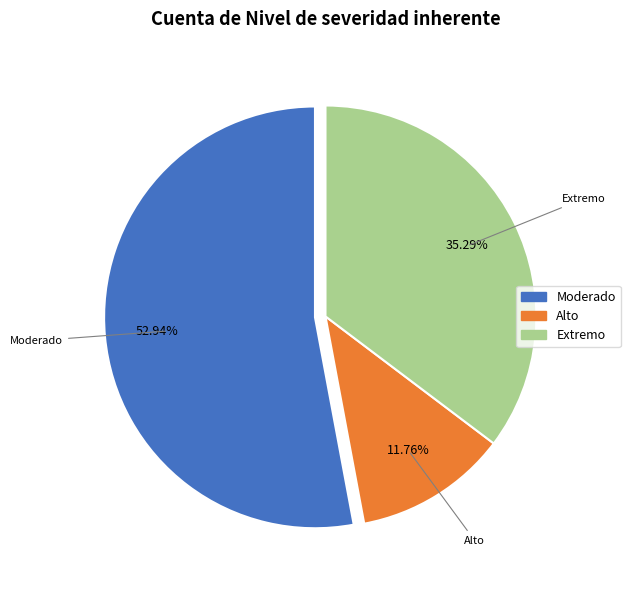

Which category has the biggest portion of the pie?

Moderado